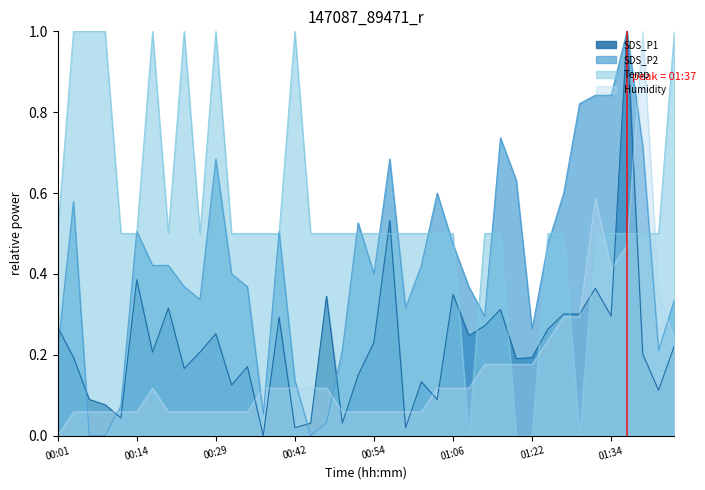

Reading left to right, what are all the values shown in this chart?

SDS_P1: 0.3	0.2	0.1	0.1	0.0	0.4	0.2	0.3	0.2	0.2	0.3	0.1	0.2	0.0	0.3	0.0	0.0	0.3	0.0	0.1	0.2	0.5	0.0	0.1	0.1	0.3	0.2	0.3	0.3	0.2	0.2	0.3	0.3	0.3	0.4	0.3	1.0	0.2	0.1	0.2
SDS_P2: 0.2	0.6	0.0	0.0	0.1	0.5	0.4	0.4	0.4	0.3	0.7	0.4	0.4	0.1	0.5	0.1	0.0	0.0	0.2	0.5	0.4	0.7	0.3	0.4	0.6	0.5	0.4	0.3	0.7	0.6	0.3	0.5	0.6	0.8	0.8	0.8	1.0	0.7	0.2	0.3
Temp: 0.5	1.0	1.0	1.0	0.5	0.5	1.0	0.5	1.0	0.5	1.0	0.5	0.5	0.5	0.5	1.0	0.5	0.5	0.5	0.5	0.5	0.5	0.5	0.5	0.5	0.5	0.0	0.5	0.5	0.0	0.0	0.5	0.5	0.0	0.5	0.5	0.5	0.5	0.5	1.0
Humidity: 0.0	0.1	0.1	0.1	0.1	0.1	0.1	0.1	0.1	0.1	0.1	0.1	0.1	0.1	0.1	0.1	0.1	0.1	0.1	0.1	0.1	0.1	0.1	0.1	0.1	0.1	0.1	0.2	0.2	0.2	0.2	0.2	0.3	0.3	0.6	0.4	0.5	1.0	0.4	0.2